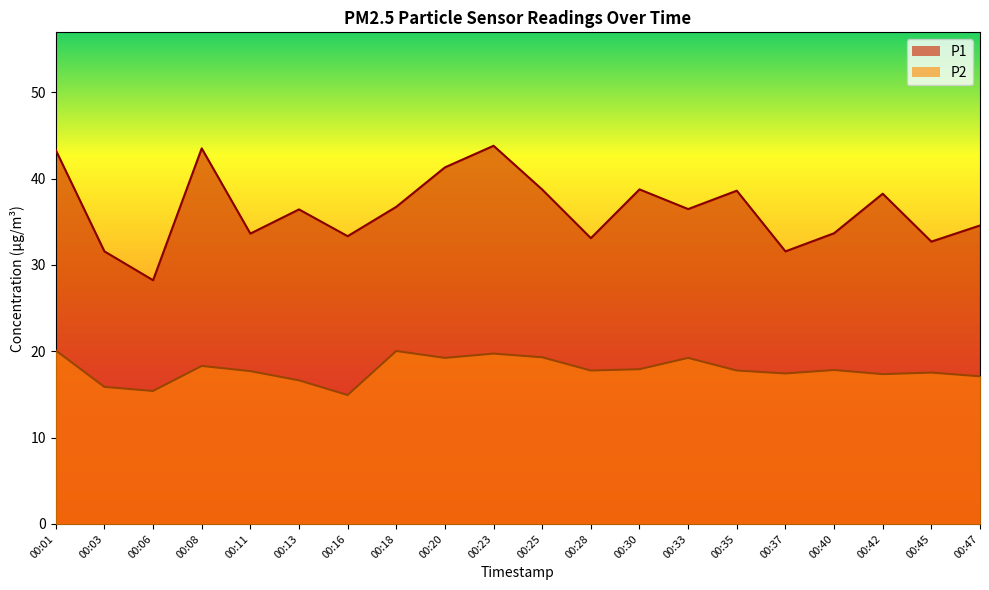

Rank the series by their average value, from highest to lowest.

P1, P2